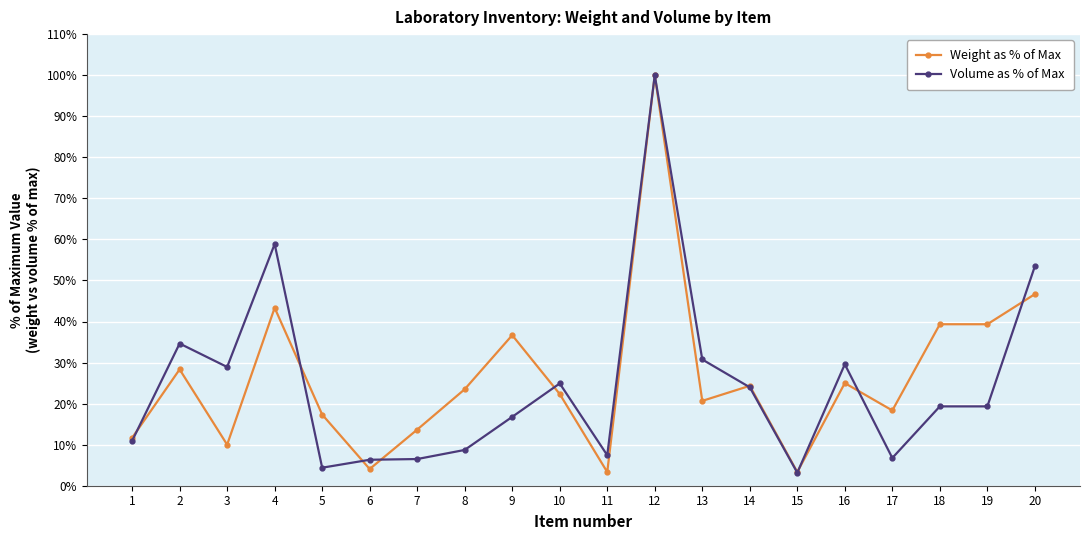

At which category is the sum across all series the highest?

12